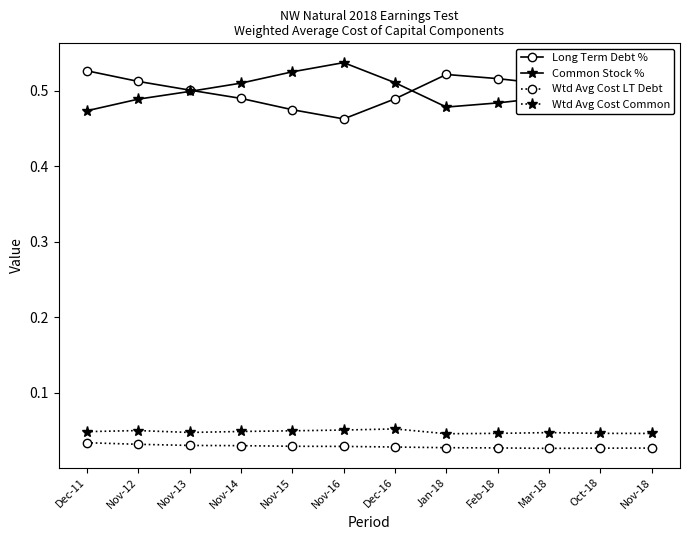

What are all the series names shown in the legend?

Long Term Debt %, Common Stock %, Wtd Avg Cost LT Debt, Wtd Avg Cost Common